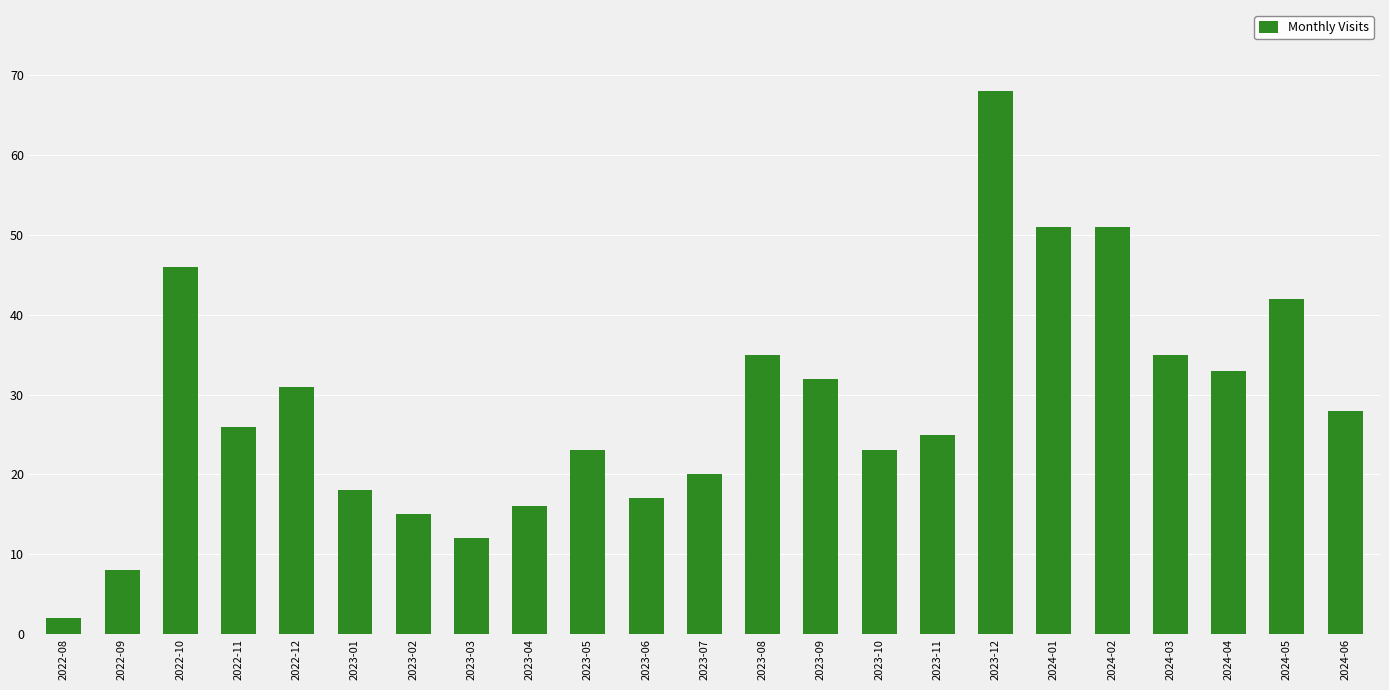

How many values are below 26?

11